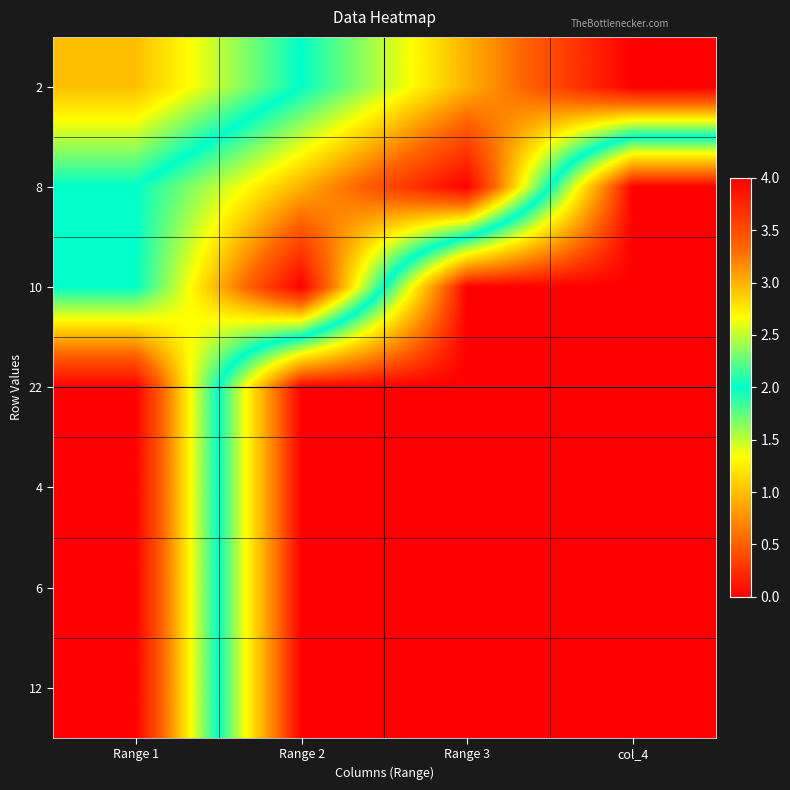

Reading left to right, extract all data points from this chart.

2: Range 1=1	Range 2=2	Range 3=3	col_4=4
8: Range 1=2	Range 2=3	Range 3=4	col_4=0
10: Range 1=2	Range 2=4	Range 3=0	col_4=0
22: Range 1=4	Range 2=0	Range 3=0	col_4=0
4: Range 1=4	Range 2=0	Range 3=0	col_4=0
6: Range 1=4	Range 2=0	Range 3=0	col_4=0
12: Range 1=4	Range 2=0	Range 3=0	col_4=0